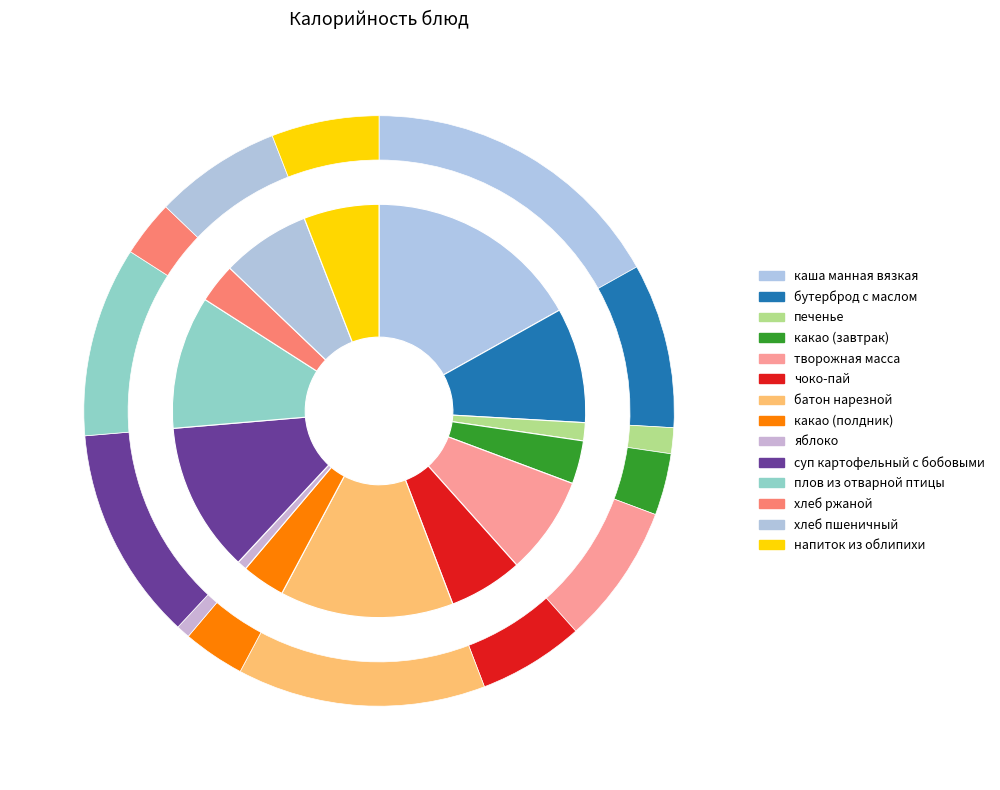

How many segments does this pie chart have?

14